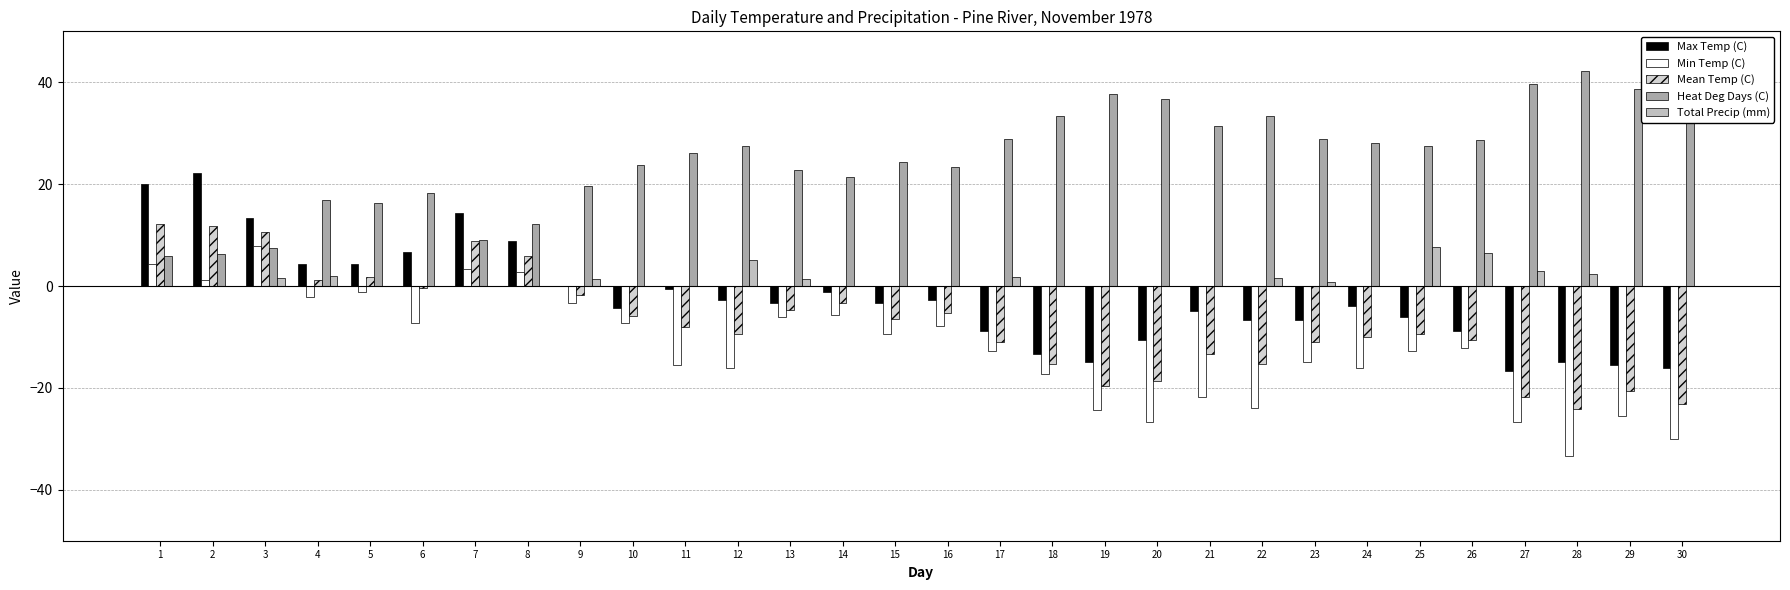

What is the sum of the Mean Temp (C) values at 8 and 21?

-7.5